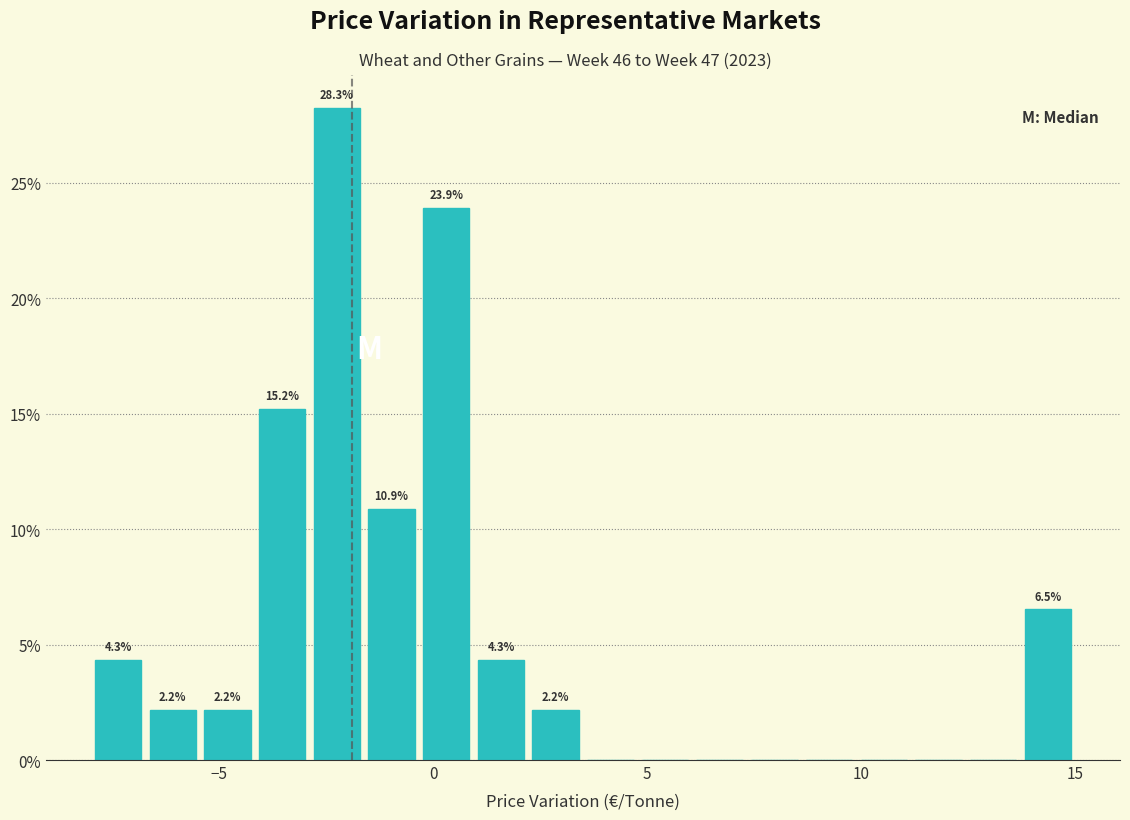

Read against the x-axis, roughly where is the centre of the tallest bar?

-2.0